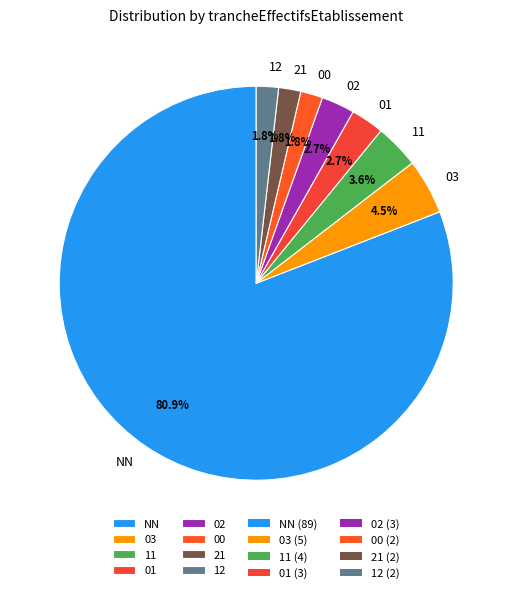

What is the largest slice in the pie chart?

NN